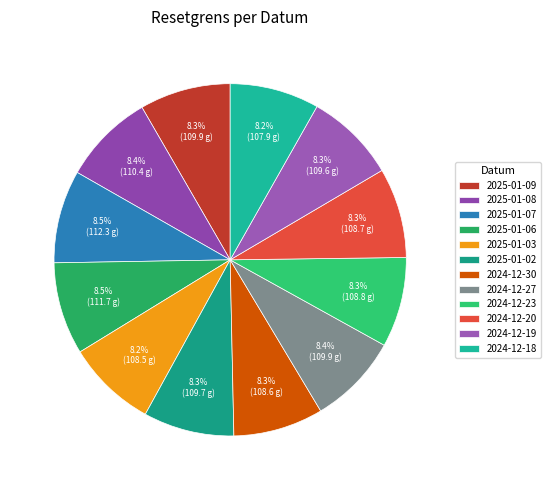

True or false: 2024-12-19 accounts for 1% of the total.

False